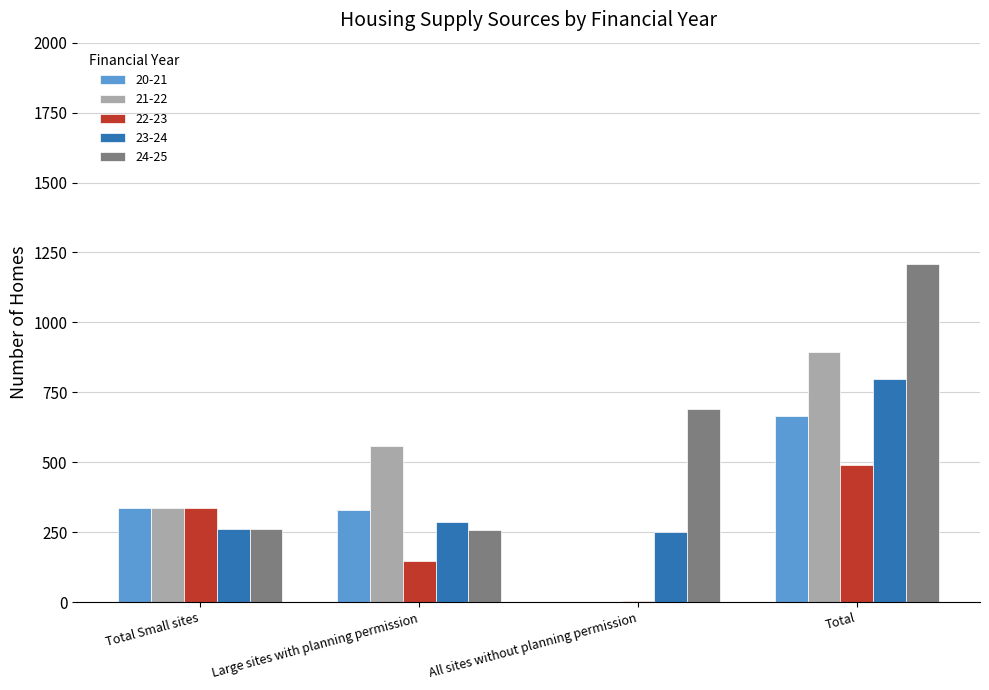

How many distinct data groups are displayed?

5